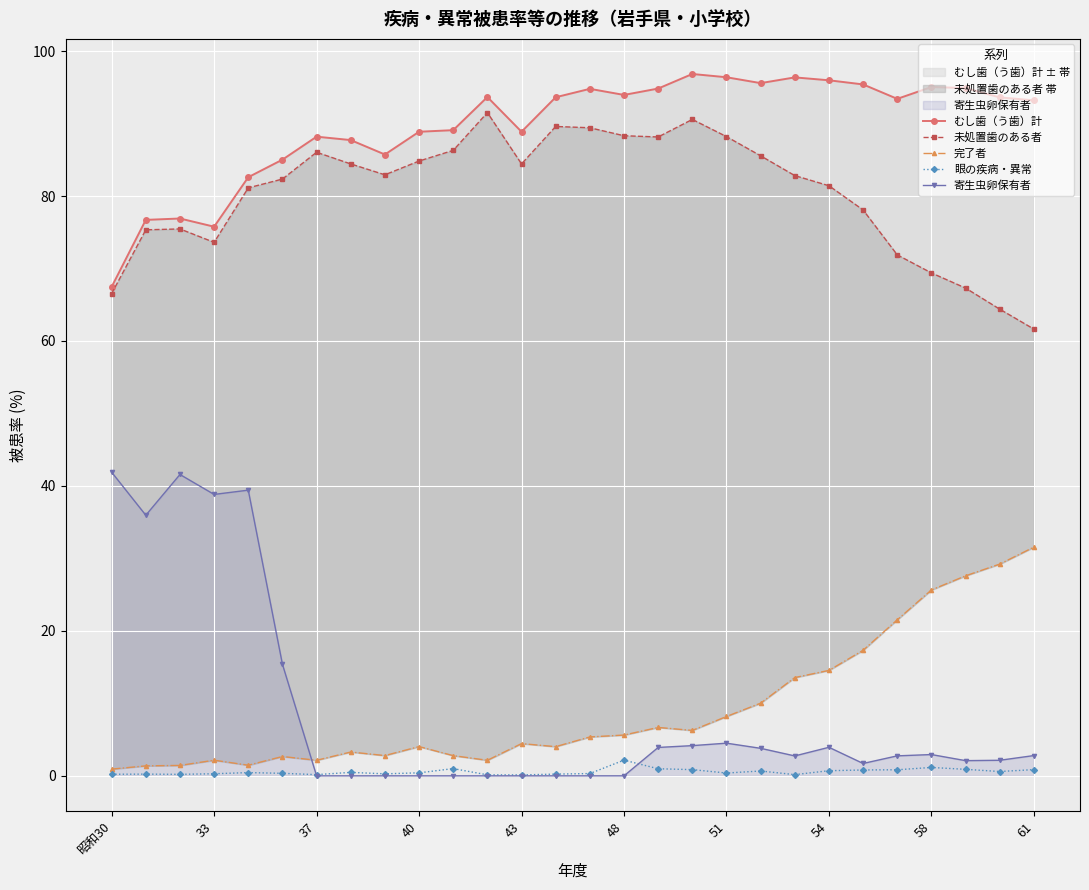

Between 19 and 20, which series saw the biggest shift?

完了者